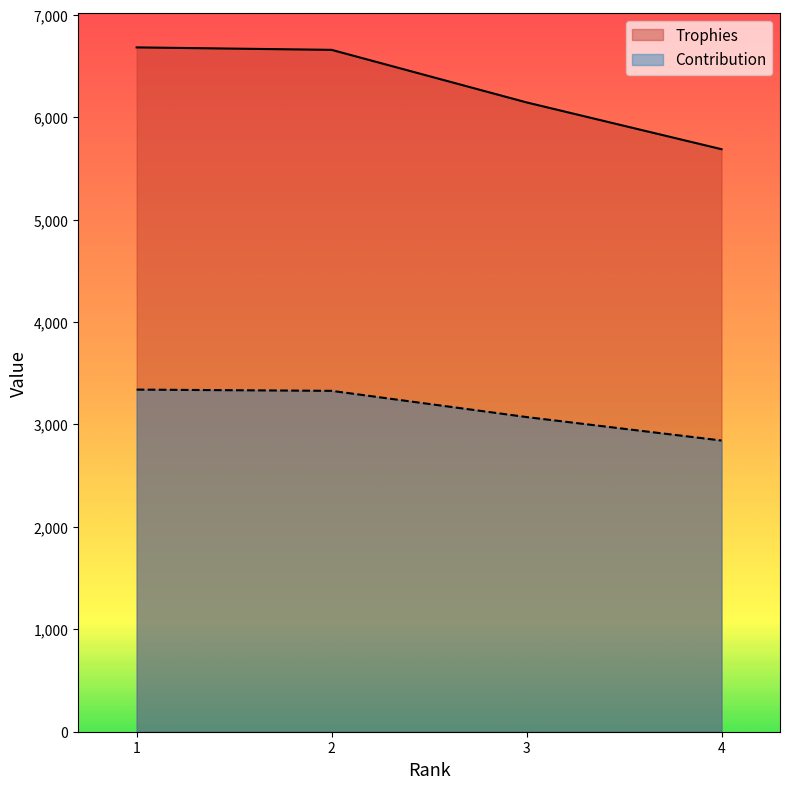

At which category is the sum across all series the highest?

1